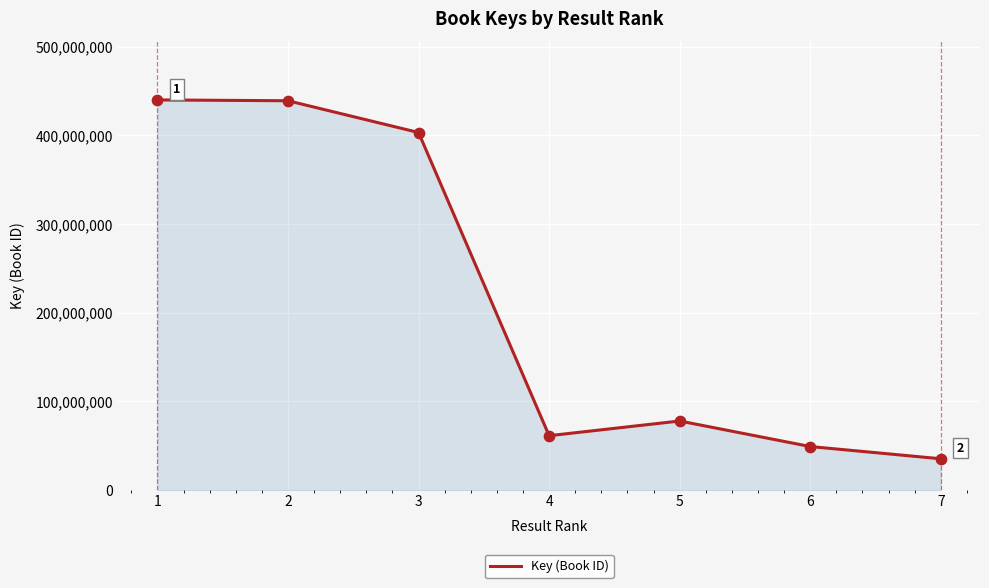

What is the change in value from 1 to 5?

-362040970